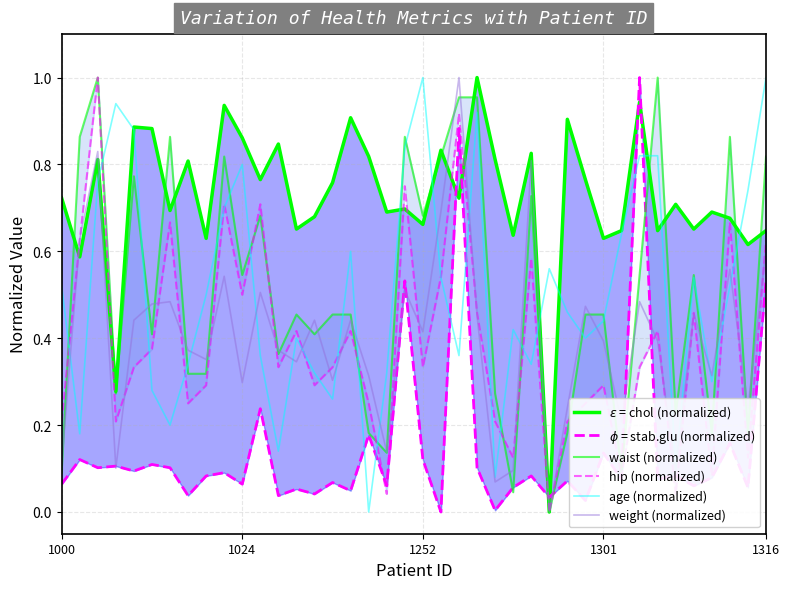

True or false: $\epsilon$ = chol (normalized) and age (normalized) intersect in this chart.

True